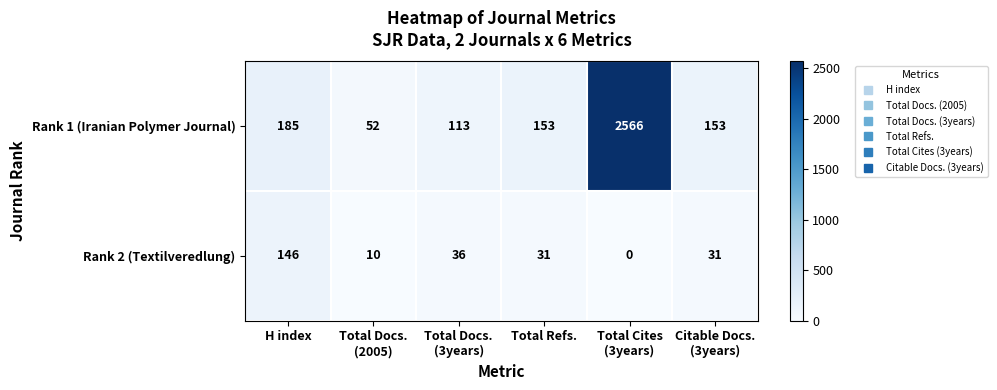

At which category is the sum across all series the highest?

Total Cites
(3years)